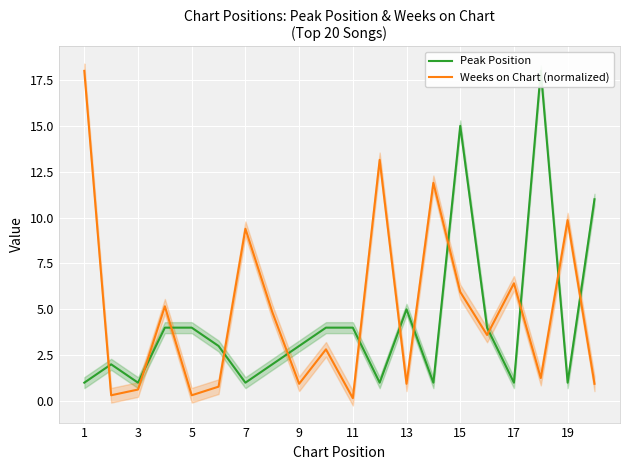

The value of Peak Position at 3 is 1.8. True or false?

False